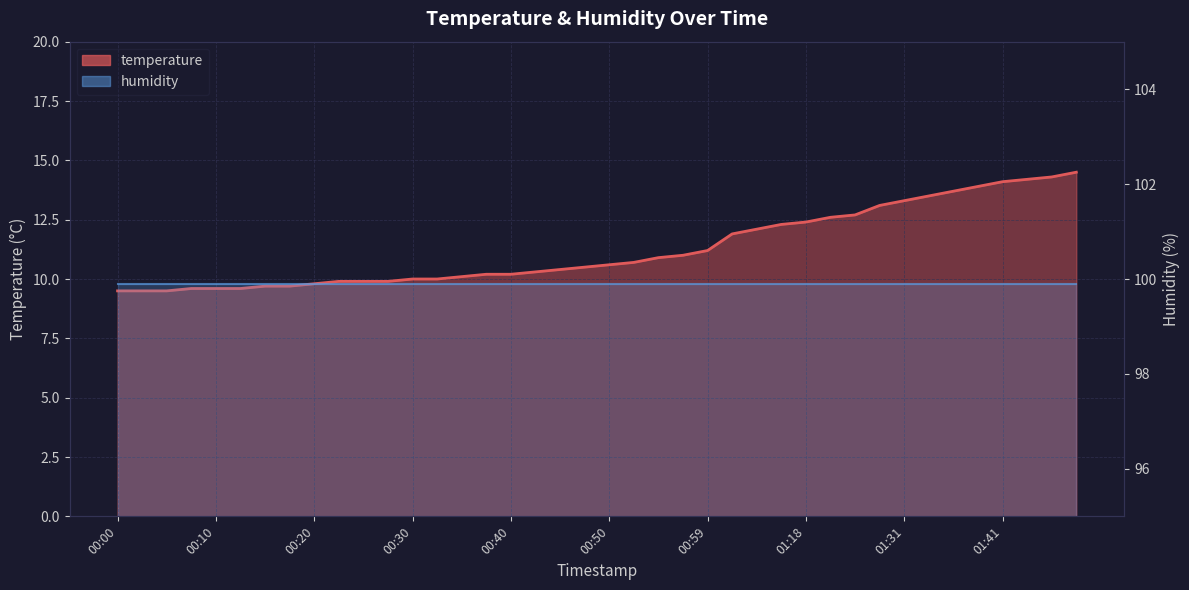

List the labels in order of value, largest first.

01:48, 01:46, 01:43, 01:41, 01:39, 01:36, 01:34, 01:31, 01:29, 01:23, 01:20, 01:18, 01:15, 01:13, 01:10, 00:59, 00:57, 00:55, 00:52, 00:50, 00:47, 00:45, 00:42, 00:37, 00:40, 00:35, 00:30, 00:32, 00:23, 00:25, 00:27, 00:20, 00:15, 00:18, 00:08, 00:10, 00:13, 00:00, 00:03, 00:05